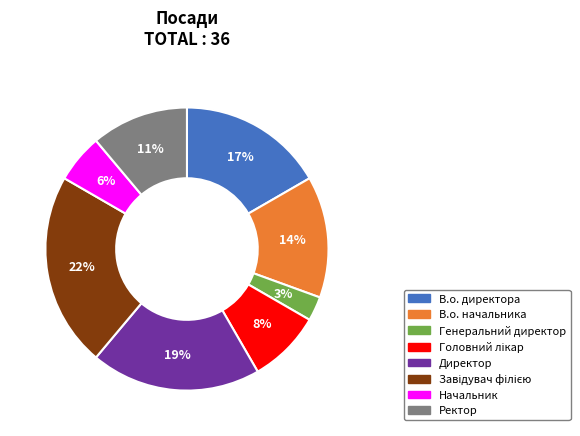

Is there a majority slice in this chart?

No